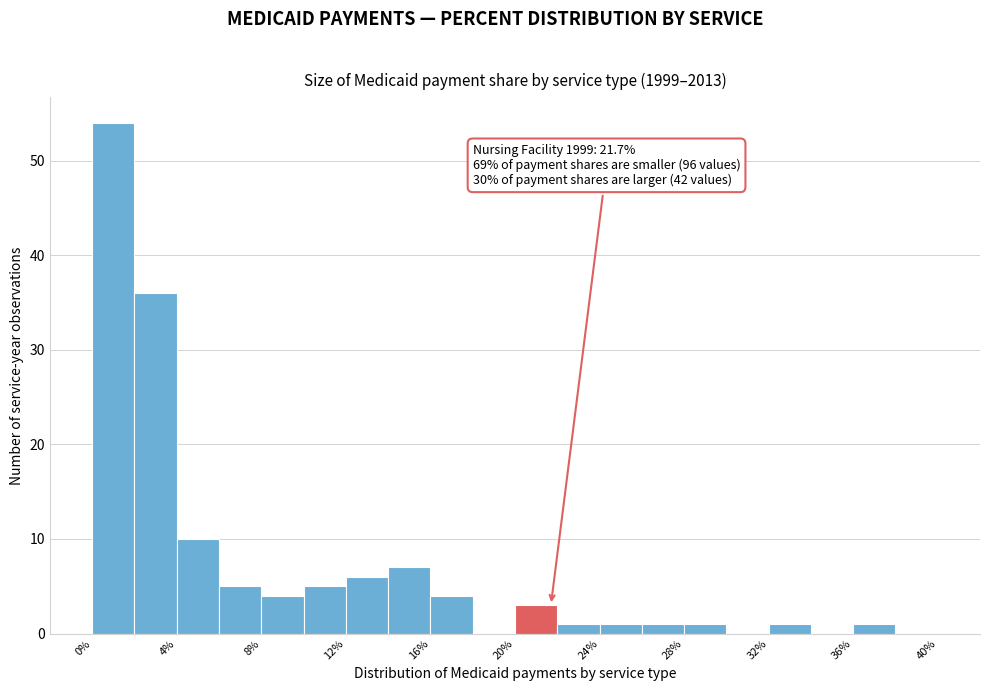

Over which range of the x-axis is the bar tallest?

0 to 2